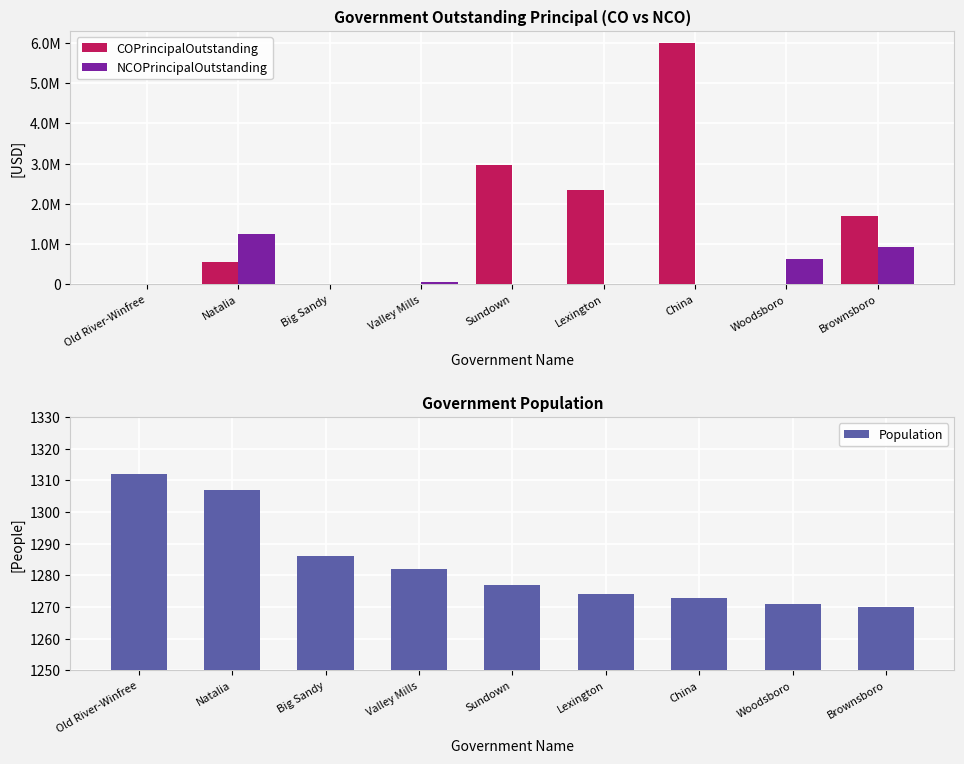

The Population series shows 1282 at Valley Mills. True or false?

True